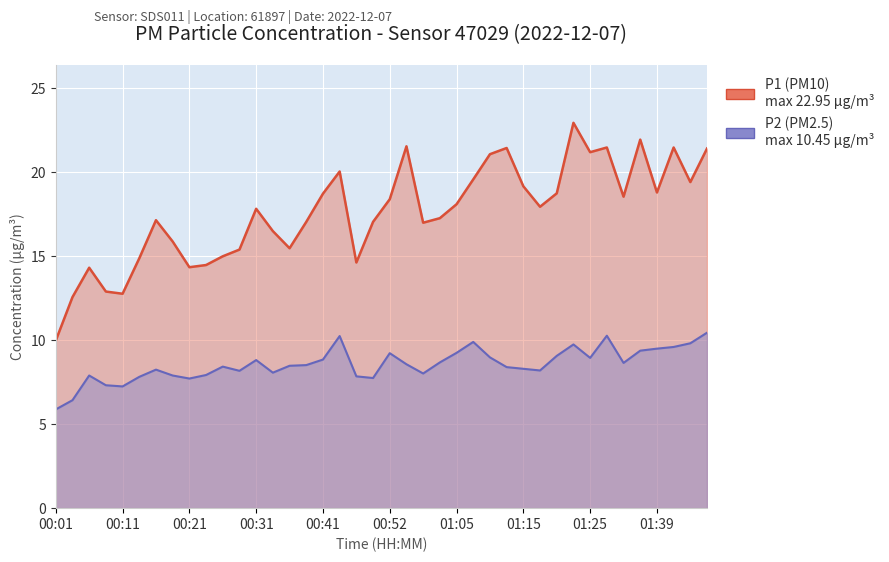

True or false: P2 and P1 cross at least once.

False